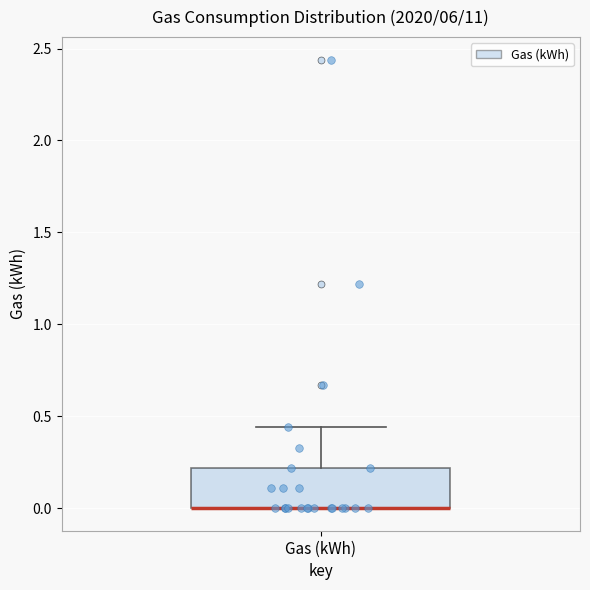

Transcribe this box plot: give where the median line is, the range the box spans, and where the two whiskers end, as read against the y-axis. The values are not printed on the chart, so give them approximately, as read against the axis.

median 0.00 (drawn on the box's lower edge), box 0.00 to 0.20, whiskers 0.00 to 0.45